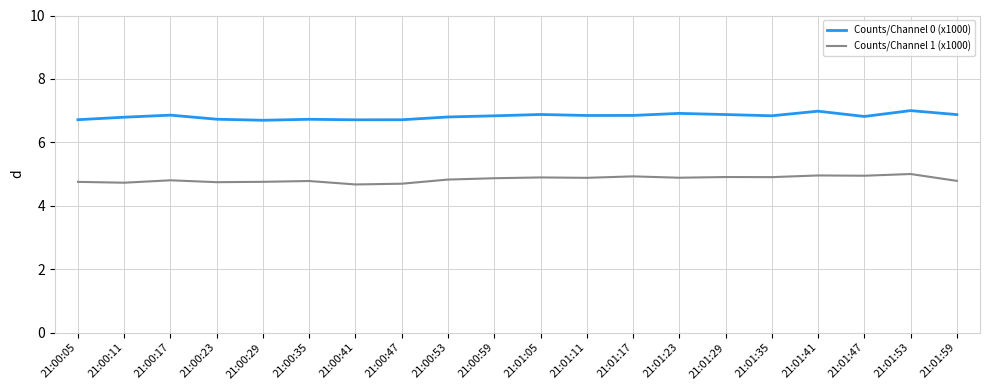

What position from the right is 21:00:29?

16